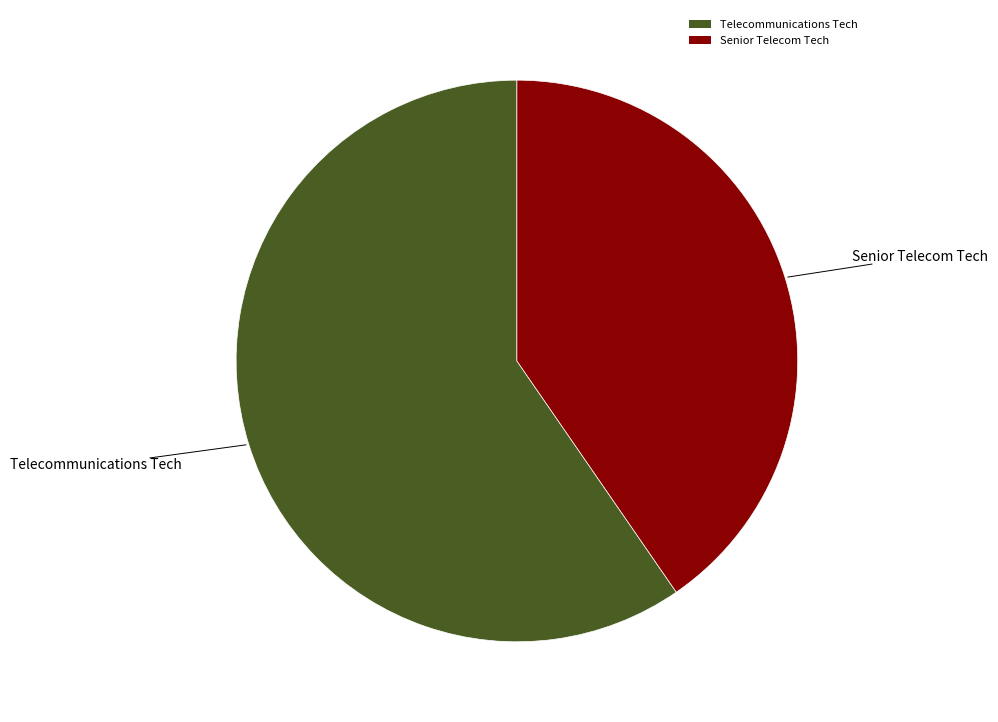

Combined, do Senior Telecom Tech and Telecommunications Tech account for over 50%?

Yes